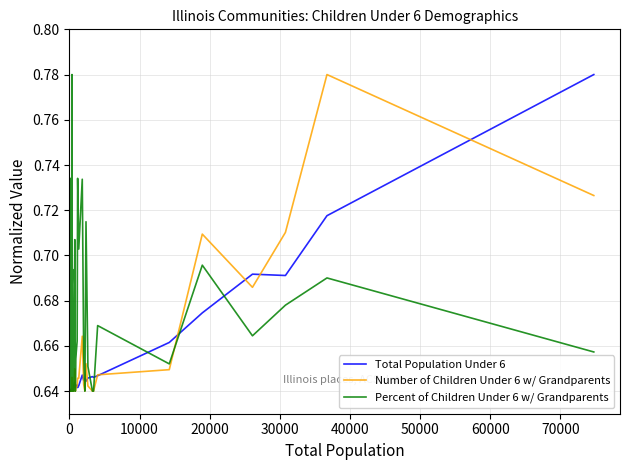

Which series has the largest total across all categories?

Percent of Children Under 6 w/ Grandparents